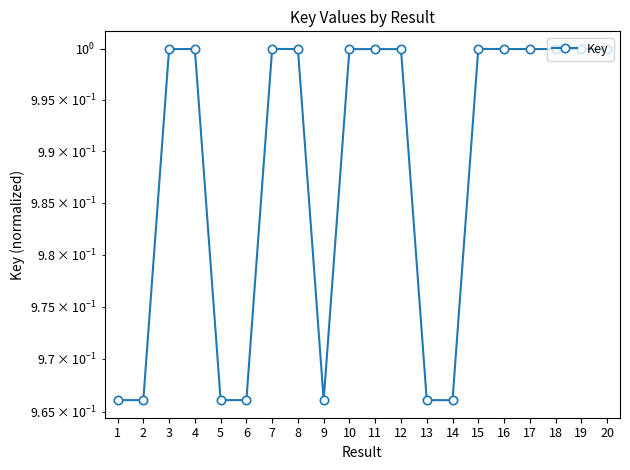

What is the value of the 10th point from the left?

1.0